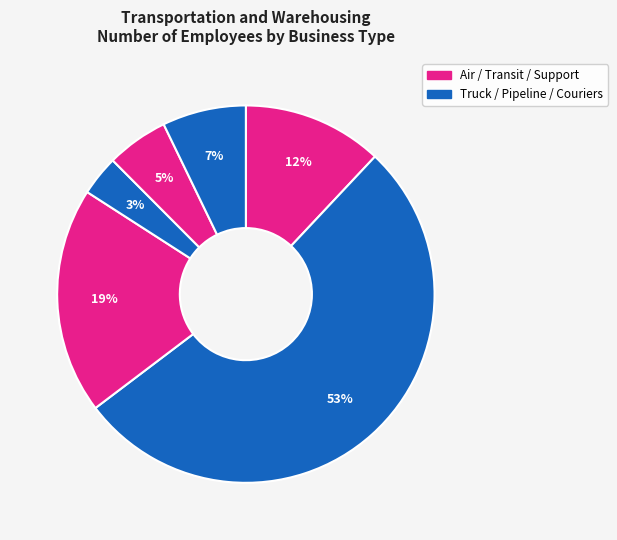

Rank the categories by value from lowest to highest.

Pipeline transportation, Support activities for transportation, Couriers and messengers, Air transportation, Transit and ground passenger, Truck transportation